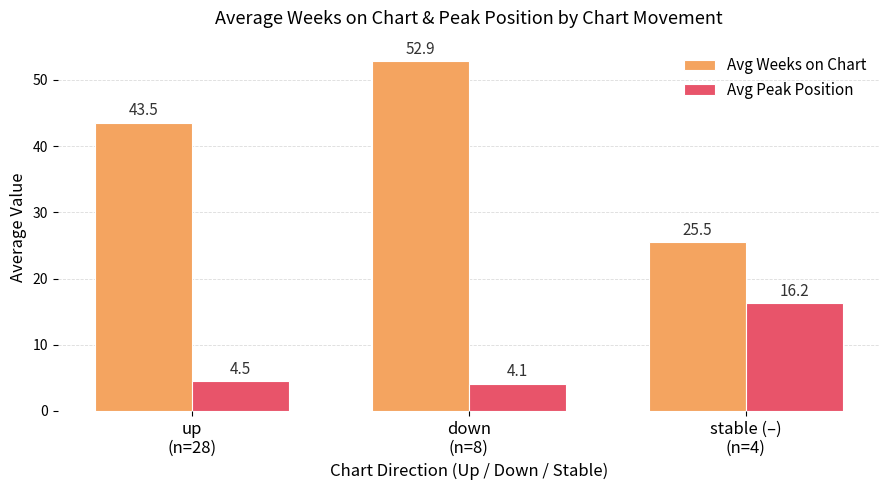

At down
(n=8), list the series in order from smallest to largest.

Avg Peak Position, Avg Weeks on Chart